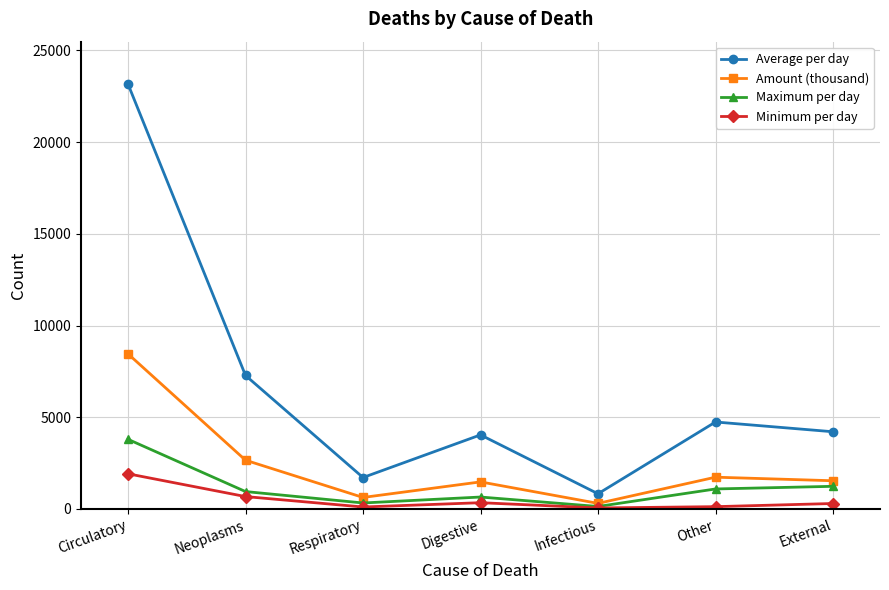

Between Respiratory and Digestive, which series saw the biggest shift?

Average per day